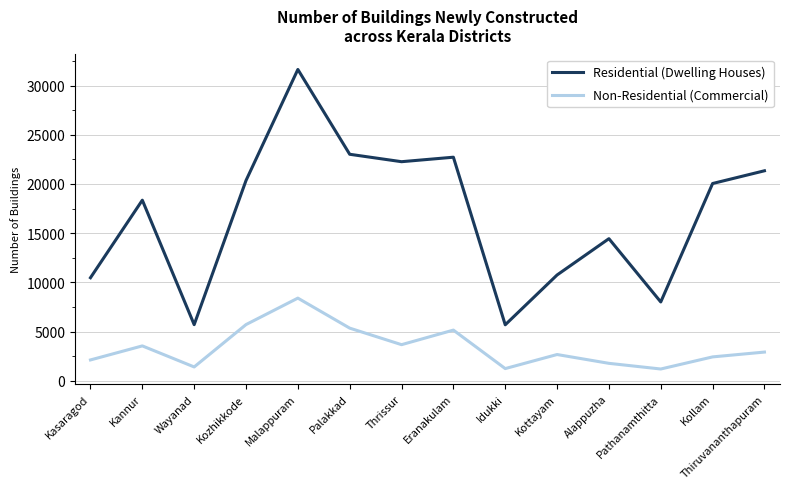

List the series in order of their overall mean, highest first.

Residential (Dwelling Houses), Non-Residential (Commercial)